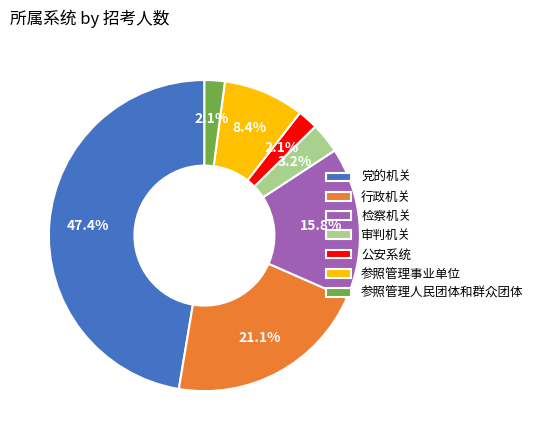

Does 审判机关 represent more than half of the total?

No